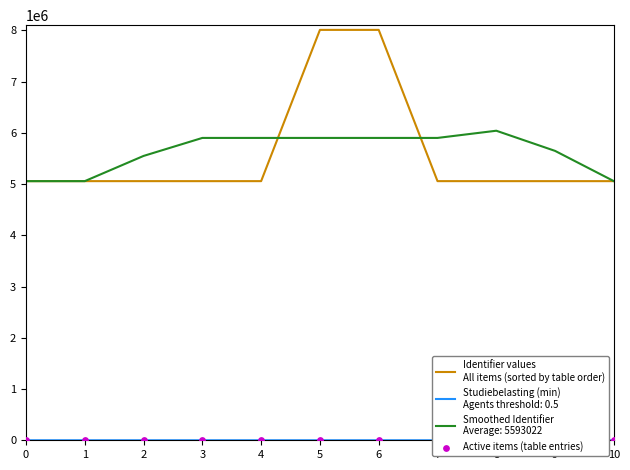

Which series has the widest spread of Y values?

Identifier values
All items (sorted by table order)